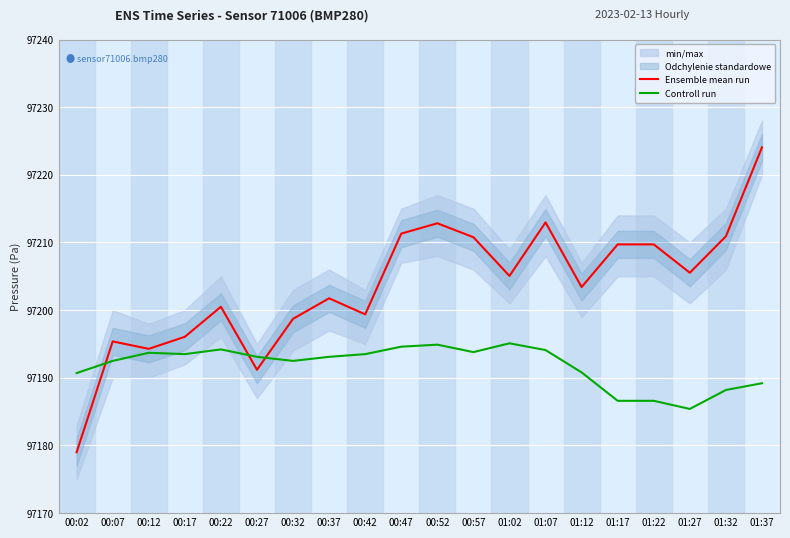

Reading left to right, extract all data points from this chart.

Ensemble mean run: 97179.0	97195.4	97194.3	97196.1	97200.5	97191.2	97198.7	97201.8	97199.4	97211.3	97212.8	97210.8	97205.1	97213.0	97203.4	97209.7	97209.7	97205.5	97210.9	97224.1
Controll run: 97190.7	97192.5	97193.7	97193.5	97194.2	97193.1	97192.5	97193.1	97193.5	97194.6	97194.9	97193.8	97195.1	97194.1	97190.8	97186.6	97186.6	97185.4	97188.2	97189.2